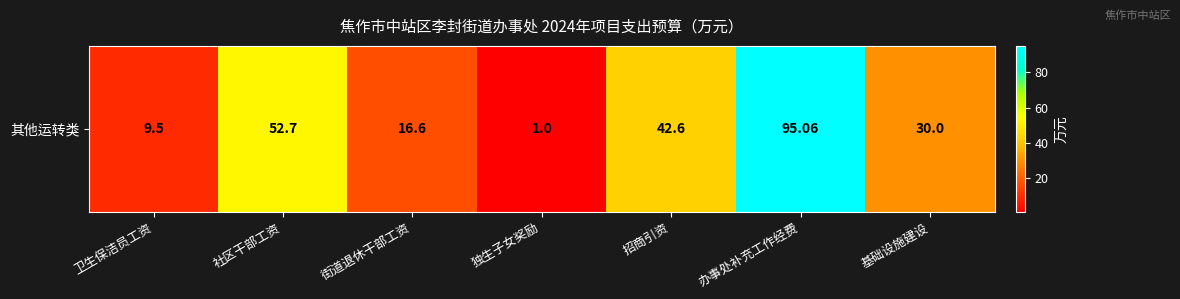

What is the difference between the maximum and minimum values?

94.1